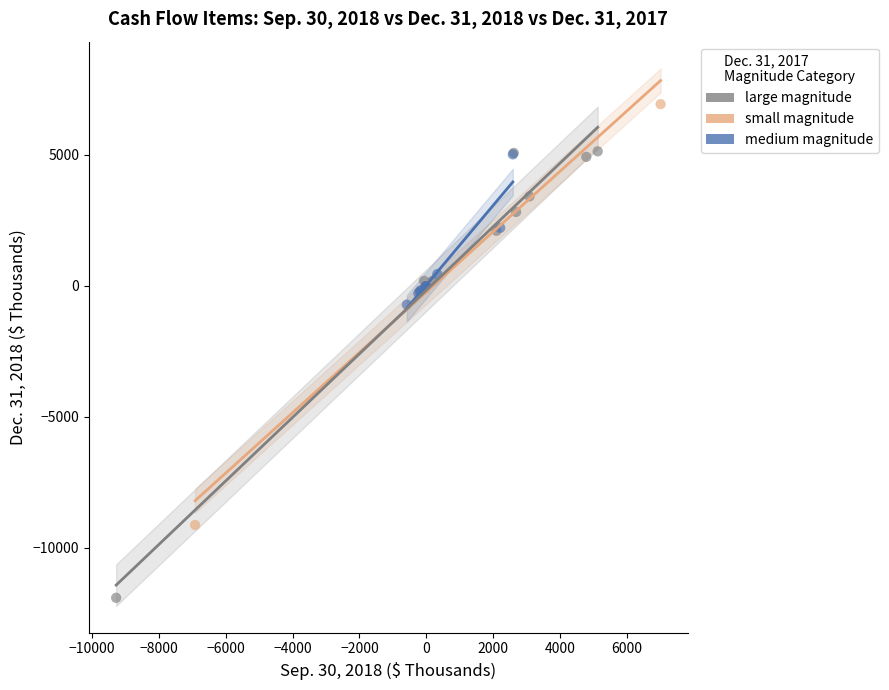

Which series has the largest Y range (max minus min)?

large magnitude